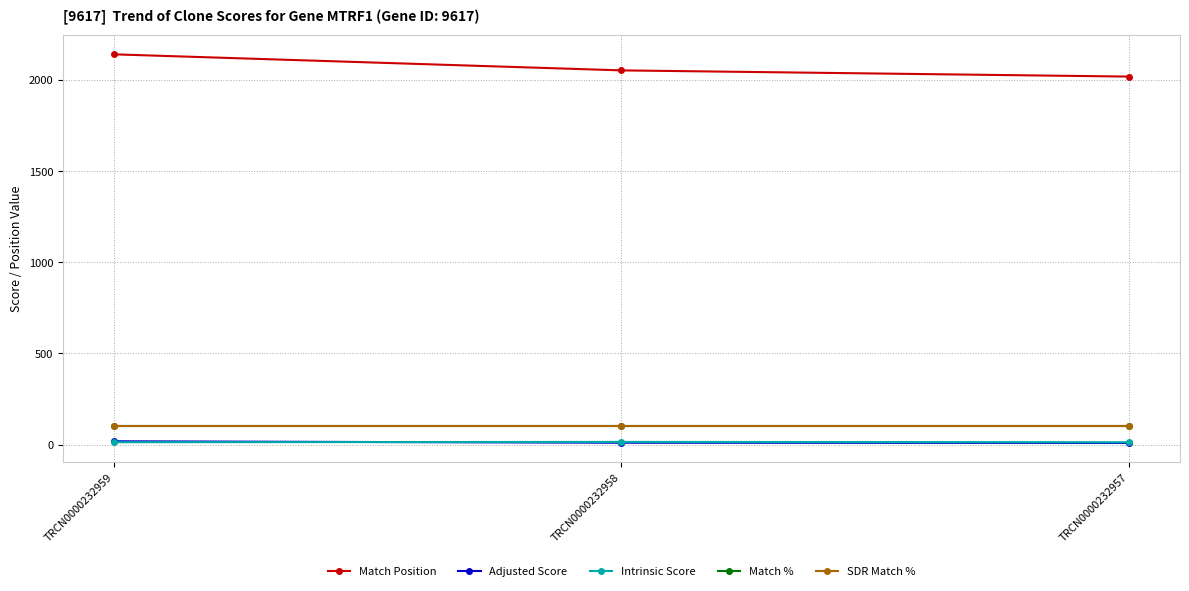

Which category has the lowest value in the Match % series?

TRCN0000232959